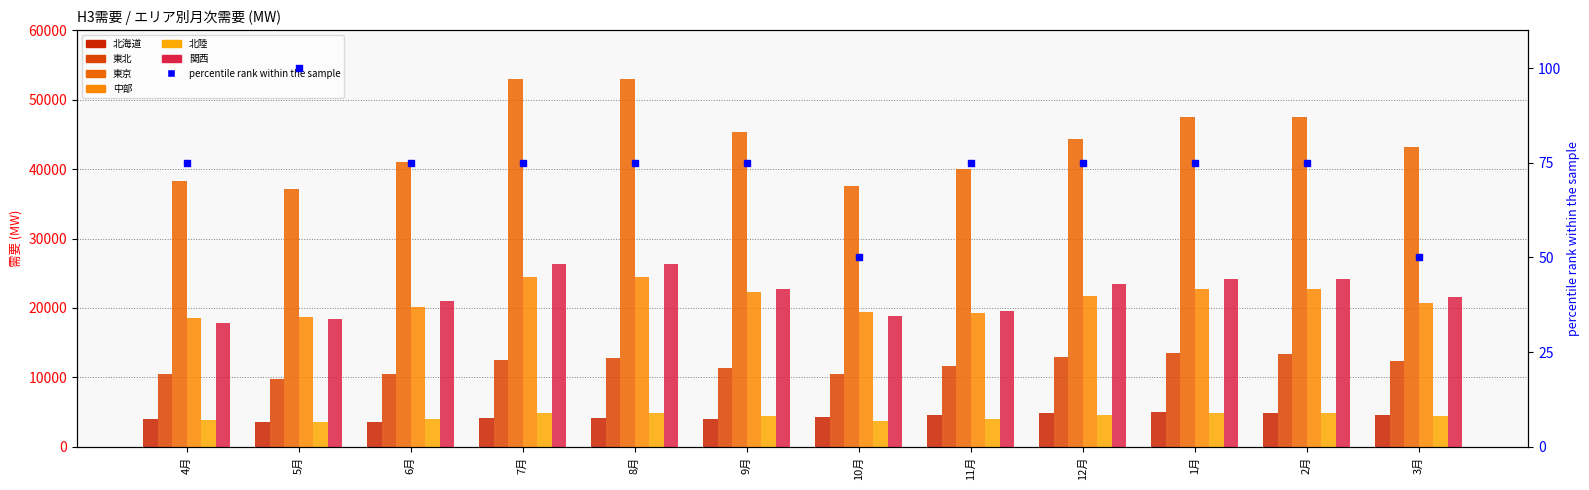

What is the total value across all series at 6月?

100271.4